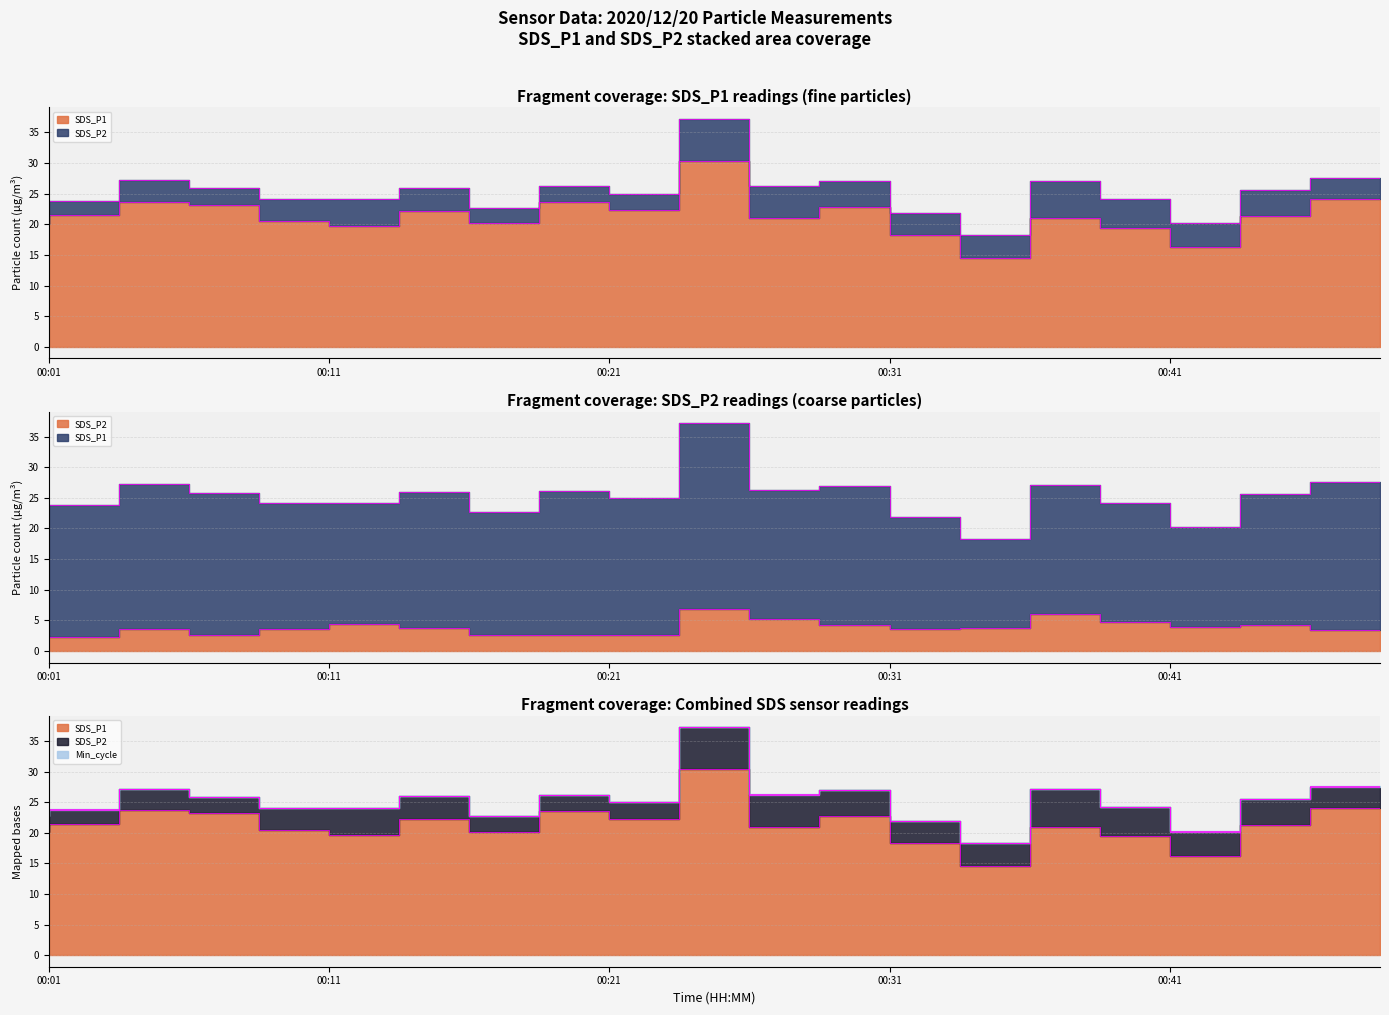

Does the chart have visible grid lines?

Yes